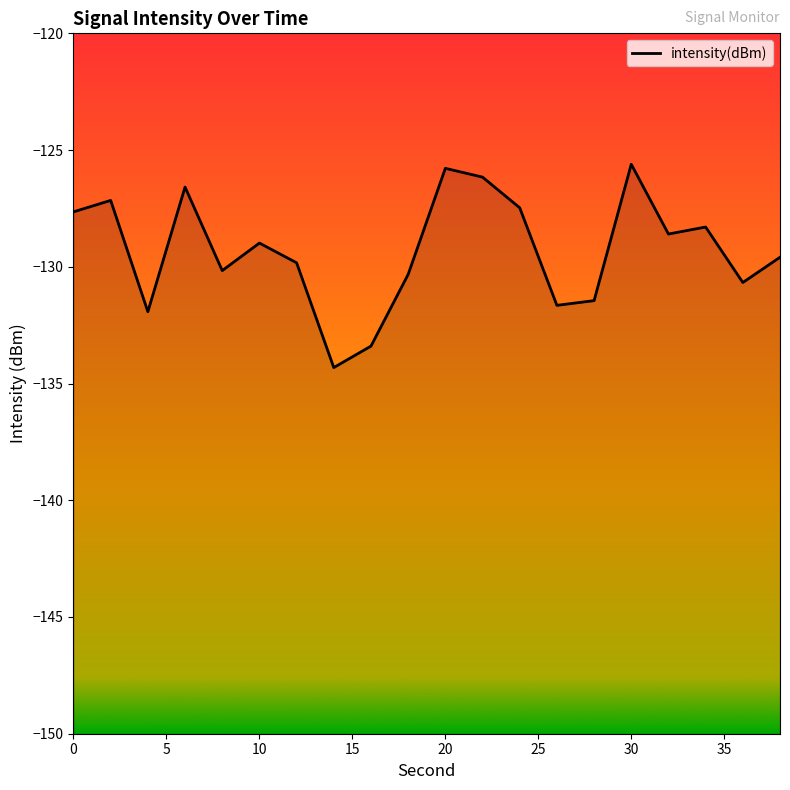

The chart shows a value of -173.0 at 10. True or false?

False